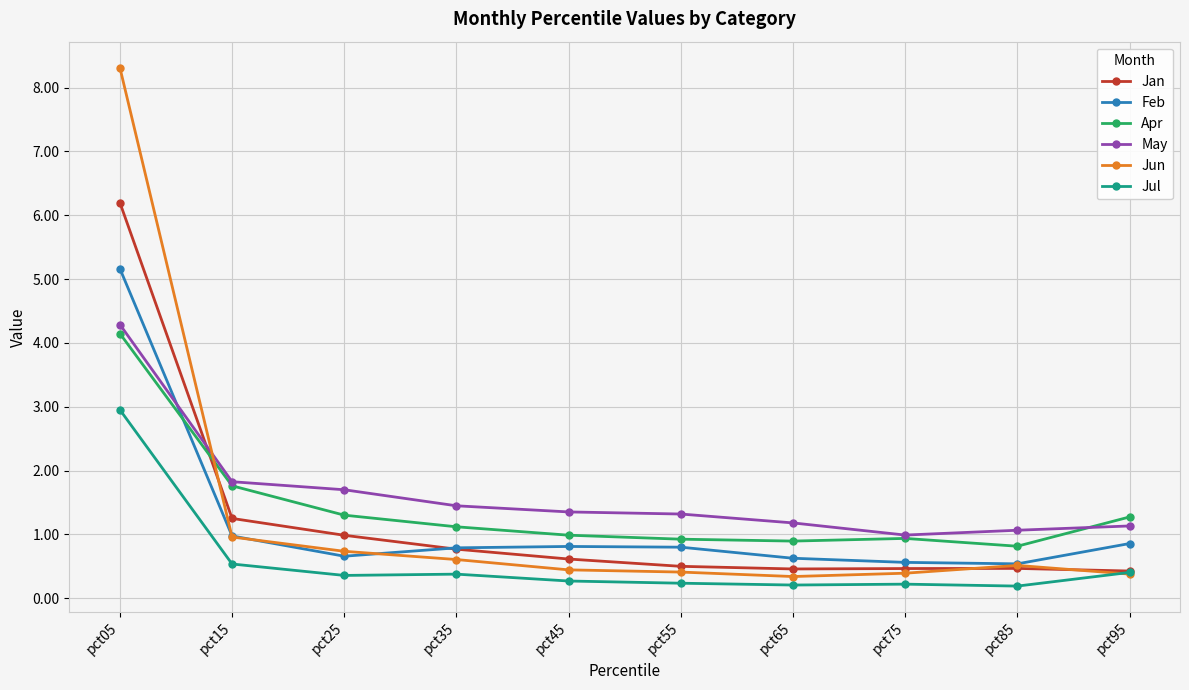

What is the approximate value of Feb at pct85?

0.5